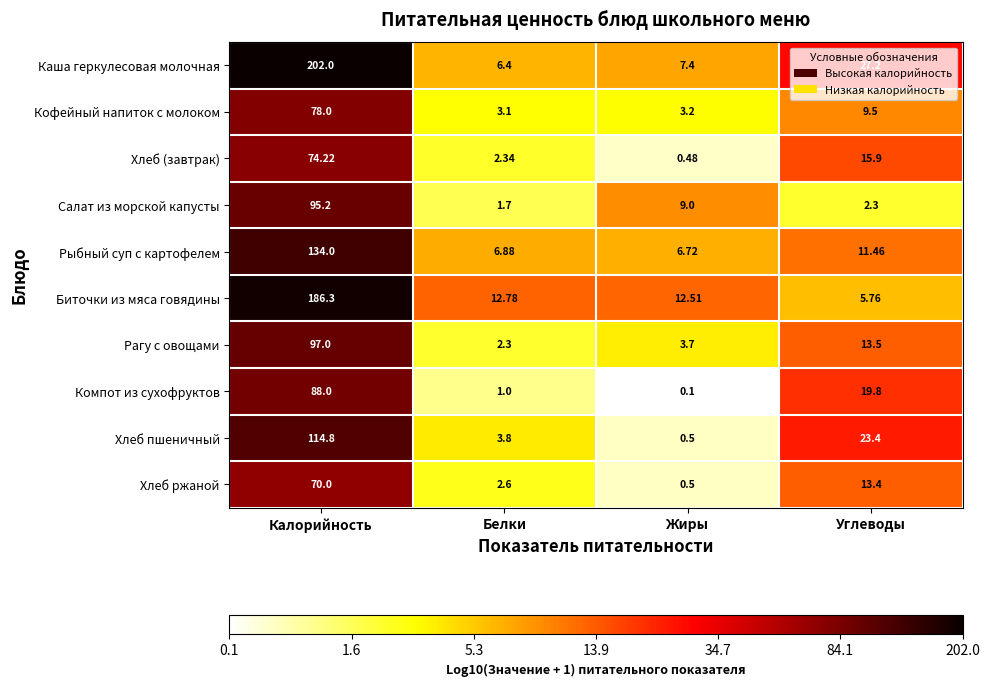

List the labels in order of Хлеб ржаной value, smallest first.

Жиры, Белки, Углеводы, Калорийность